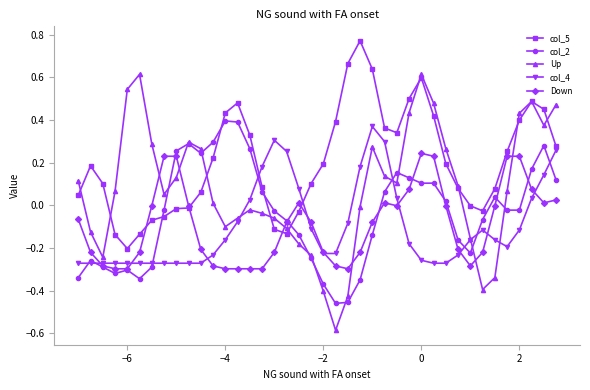

Which series has the largest total across all categories?

col_5